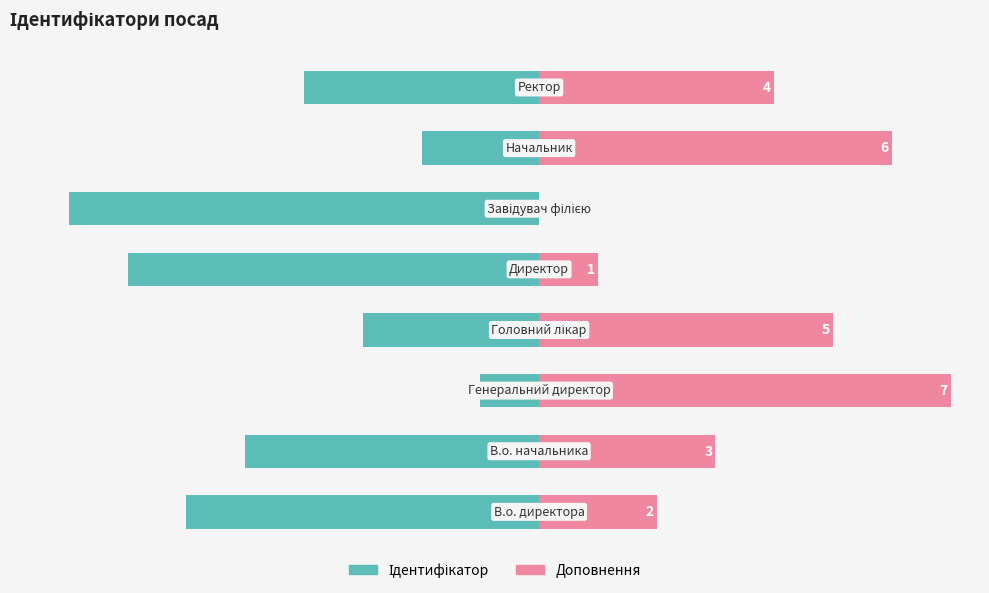

What are all the series names shown in the legend?

Ідентифікатор, Доповнення